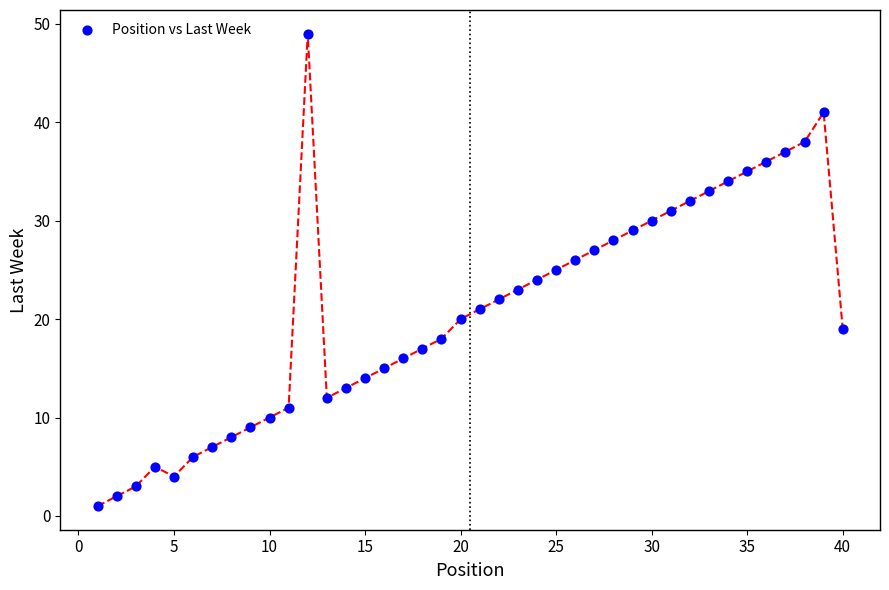

What is the range of X values (max minus min)?

39